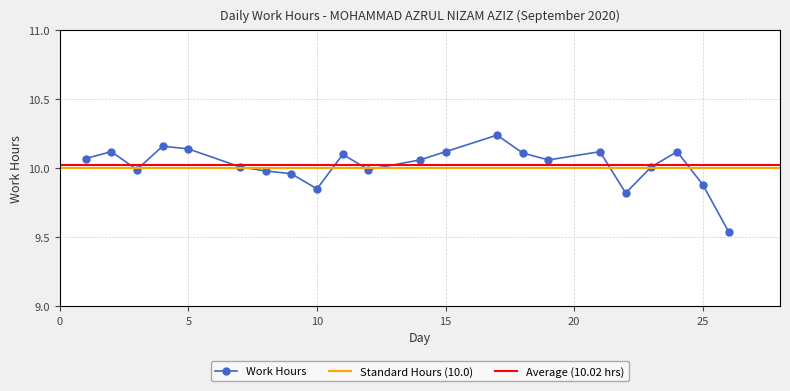

What is the maximum value shown in the chart?

10.2